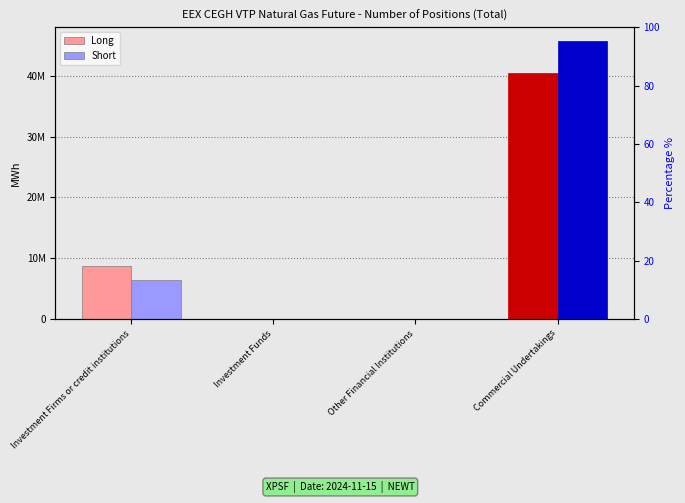

What is the label of the 2nd bar from the right?

Other Financial Institutions